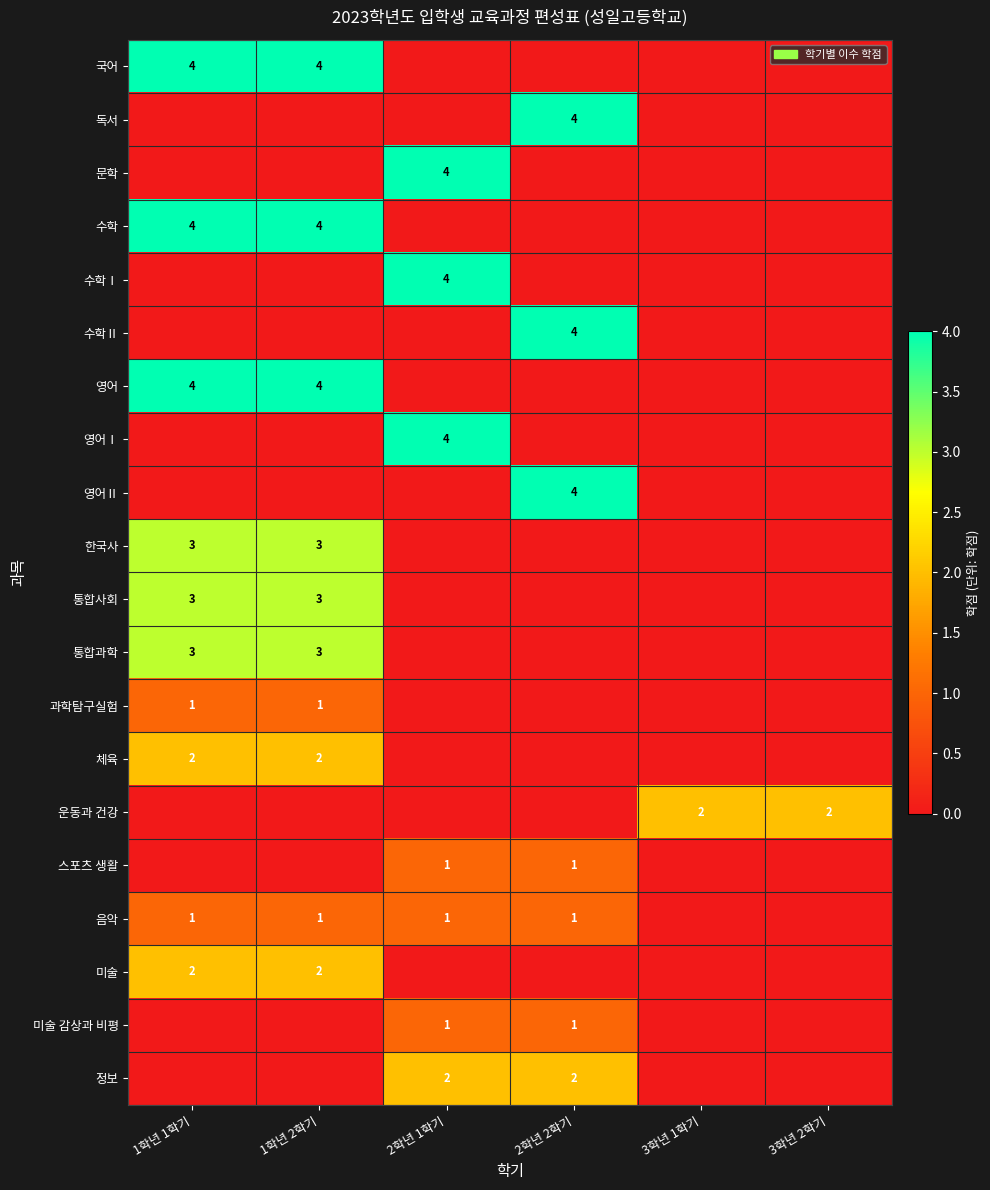

True or false: 통합과학 has a value of 5 at 1학년 2학기.

False